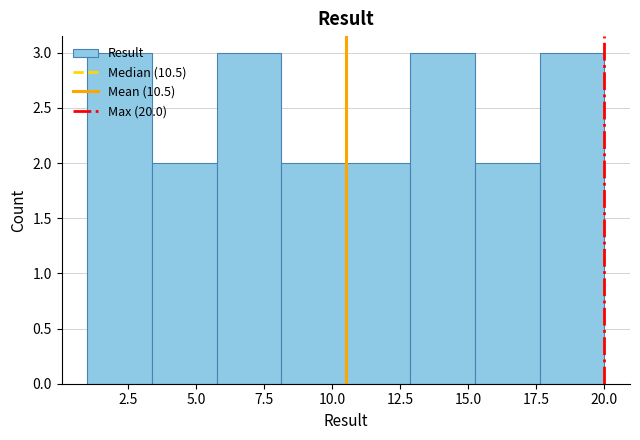

Reading left to right, transcribe this chart: for each bar, give the range it covers on the x-axis and its height. Neither the bar edges nor the heights are printed on the chart, so give them approximately, as read against the axes.

1.0 to 3.5: 3
3.5 to 6.0: 2
6.0 to 8.0: 3
8.0 to 10.5: 2
10.5 to 13.0: 2
13.0 to 15.5: 3
15.5 to 17.5: 2
17.5 to 20.0: 3